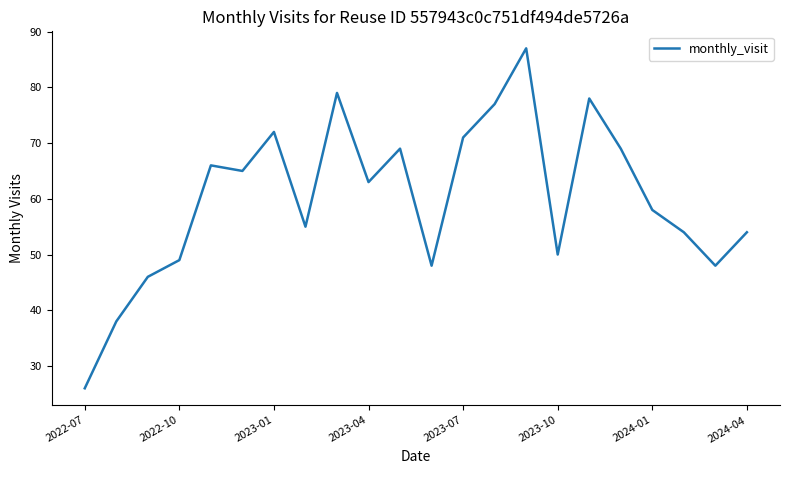

What is the smallest value displayed?

26